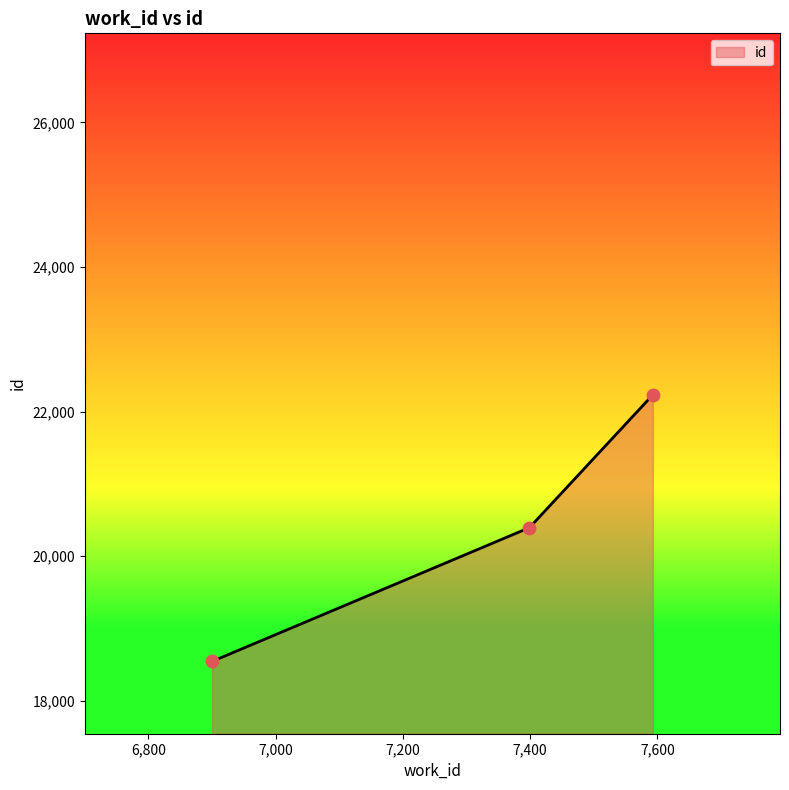

What is the average value?

20392